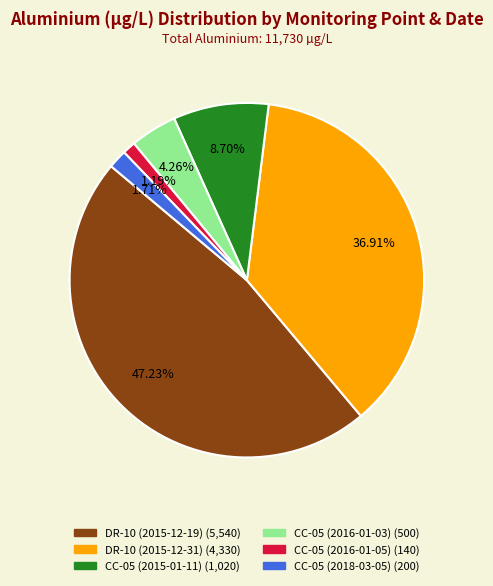

Do CC-05 (2018-03-05) and CC-05 (2016-01-03) together represent more than half of the pie?

No